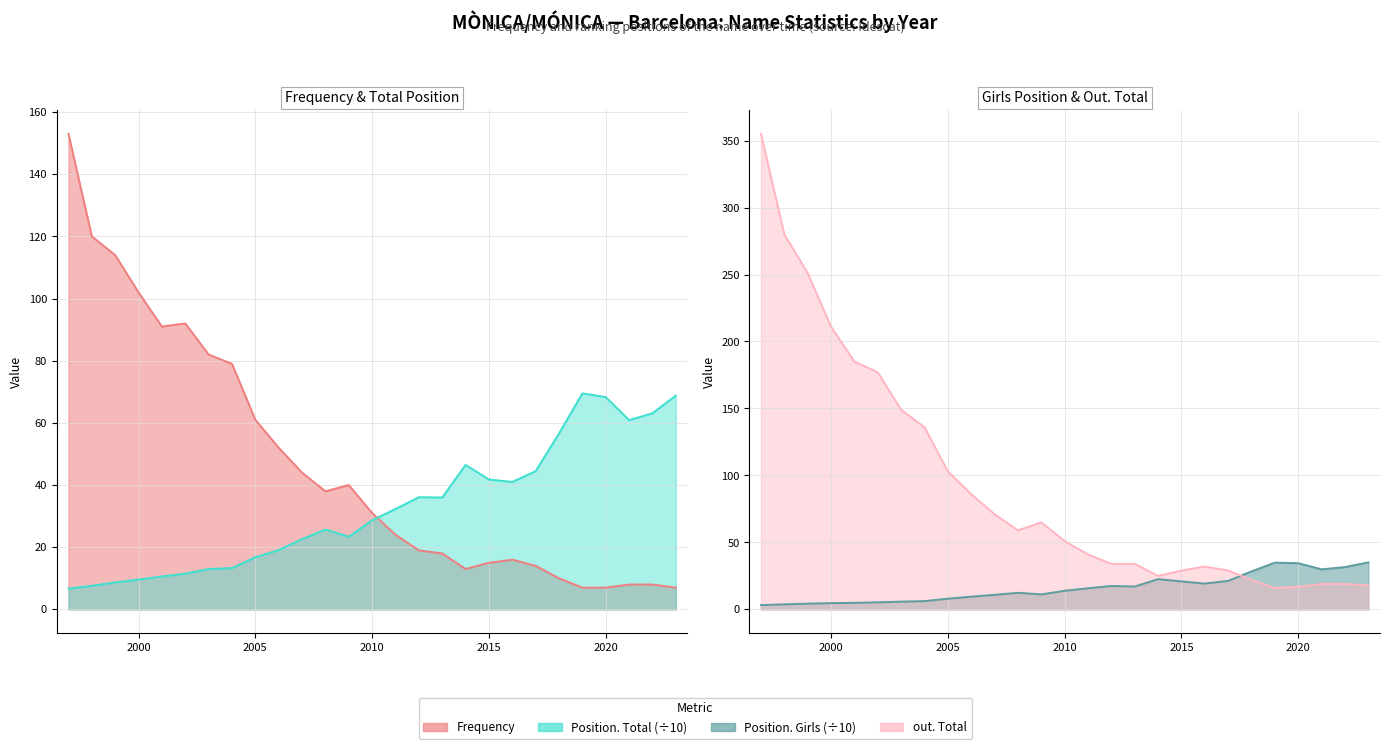

At which category is the sum across all series the highest?

1997